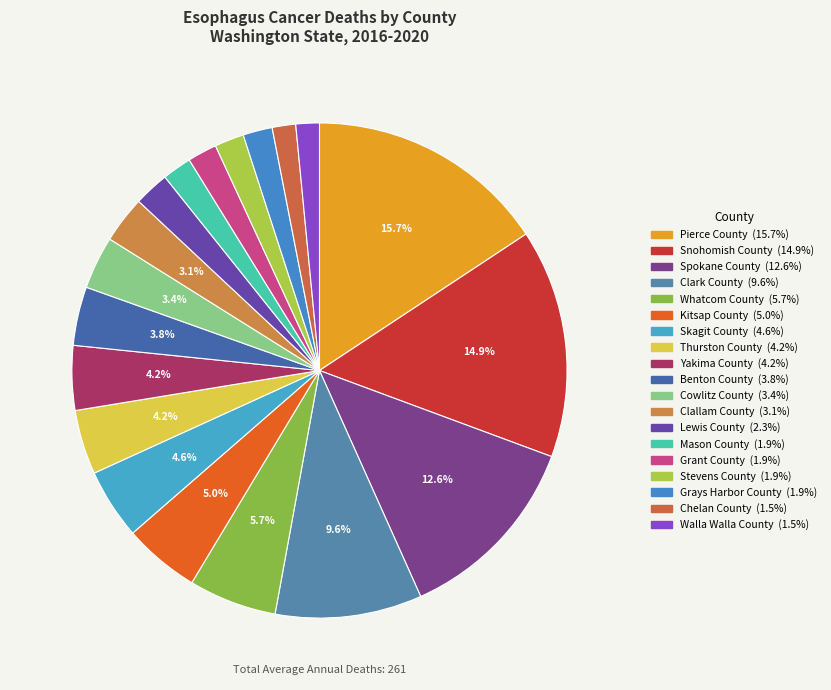

To the nearest percent, what percentage of the pie is Lewis County?

2%